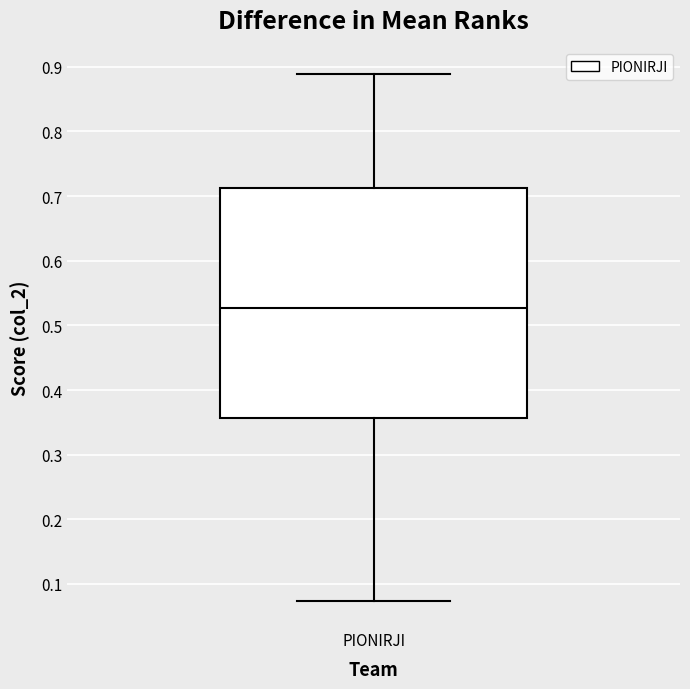

Transcribe this box plot: give where the median line is, the range the box spans, and where the two whiskers end, as read against the y-axis. The values are not printed on the chart, so give them approximately, as read against the axis.

median 0.53, box 0.36 to 0.71, whiskers 0.07 to 0.89